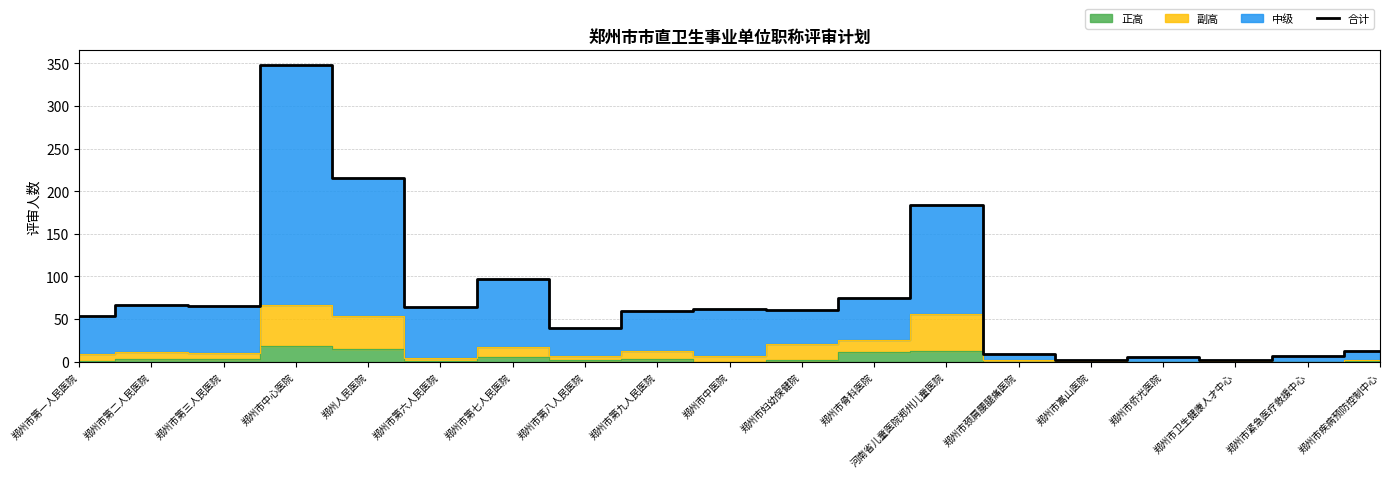

Is it true that the value at 郑州人民医院 is 348?

False